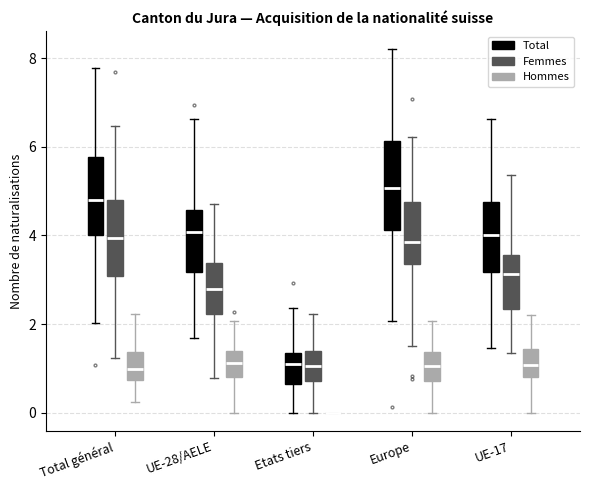

Comparing the boxes themselves (not the whiskers), which one is the tallest?

Europe (Total)